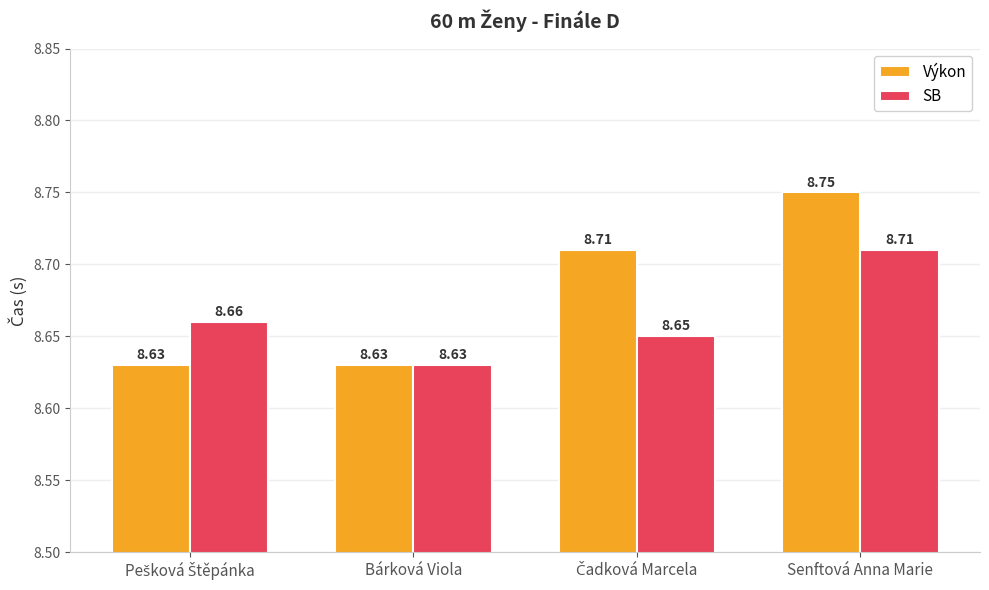

List the series in order of their peak value, lowest first.

SB, Výkon